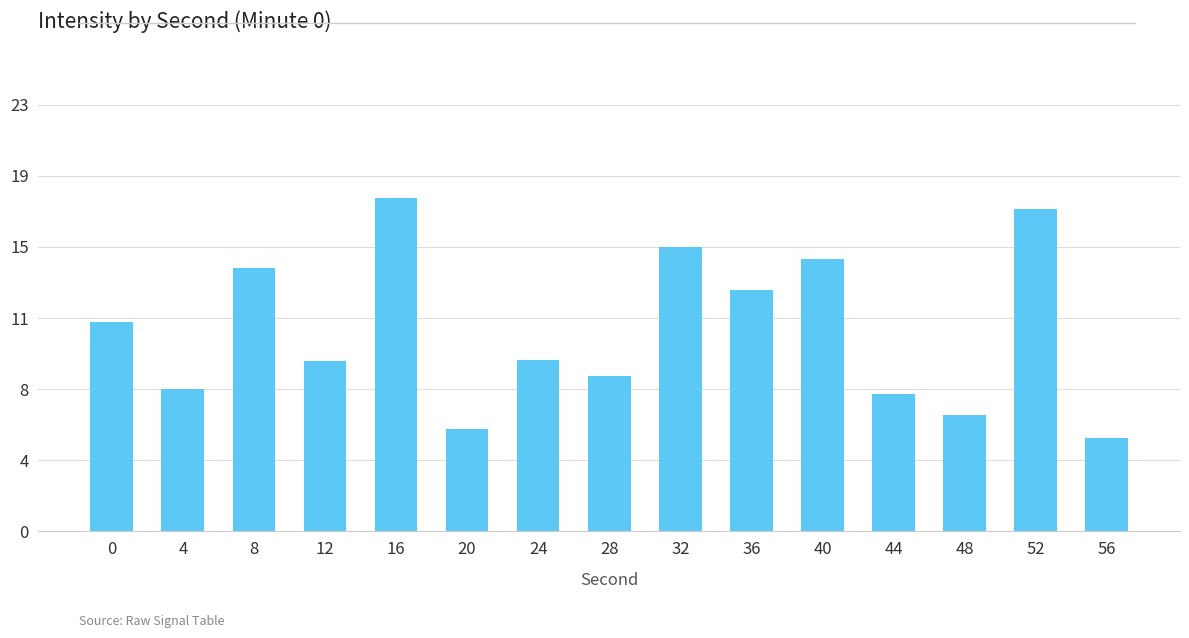

What is the value of the 9th bar from the left?

15.2